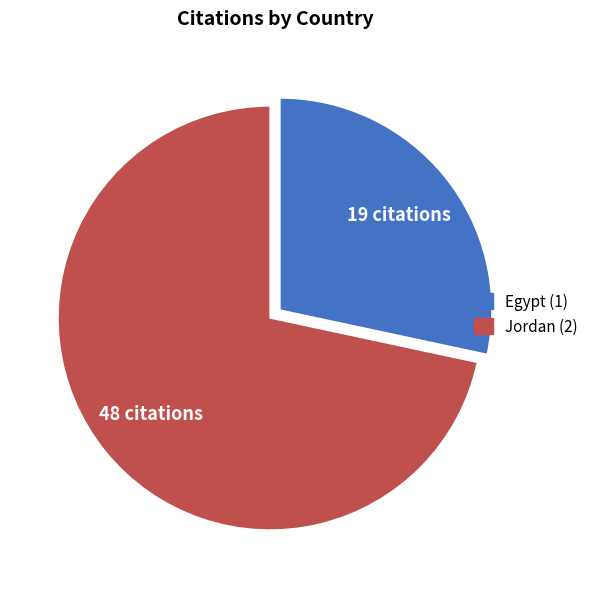

Count the number of slices in the pie.

2